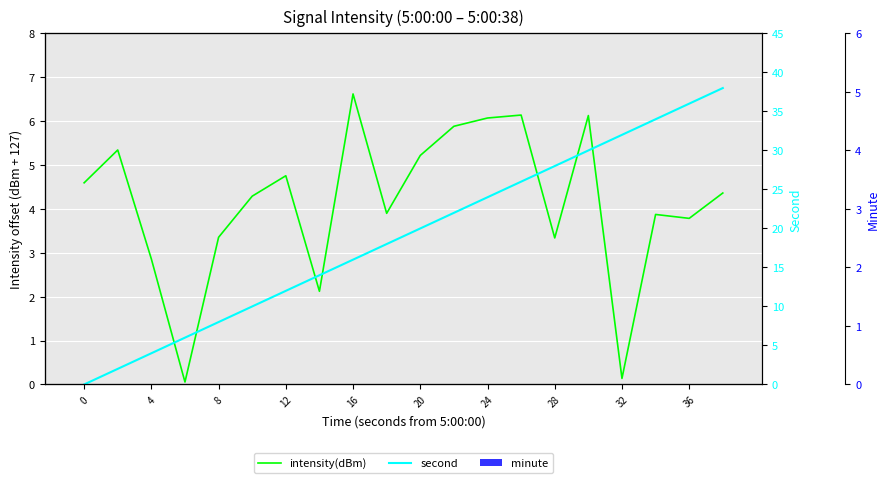

What are all the series names shown in the legend?

intensity(dBm), second, minute